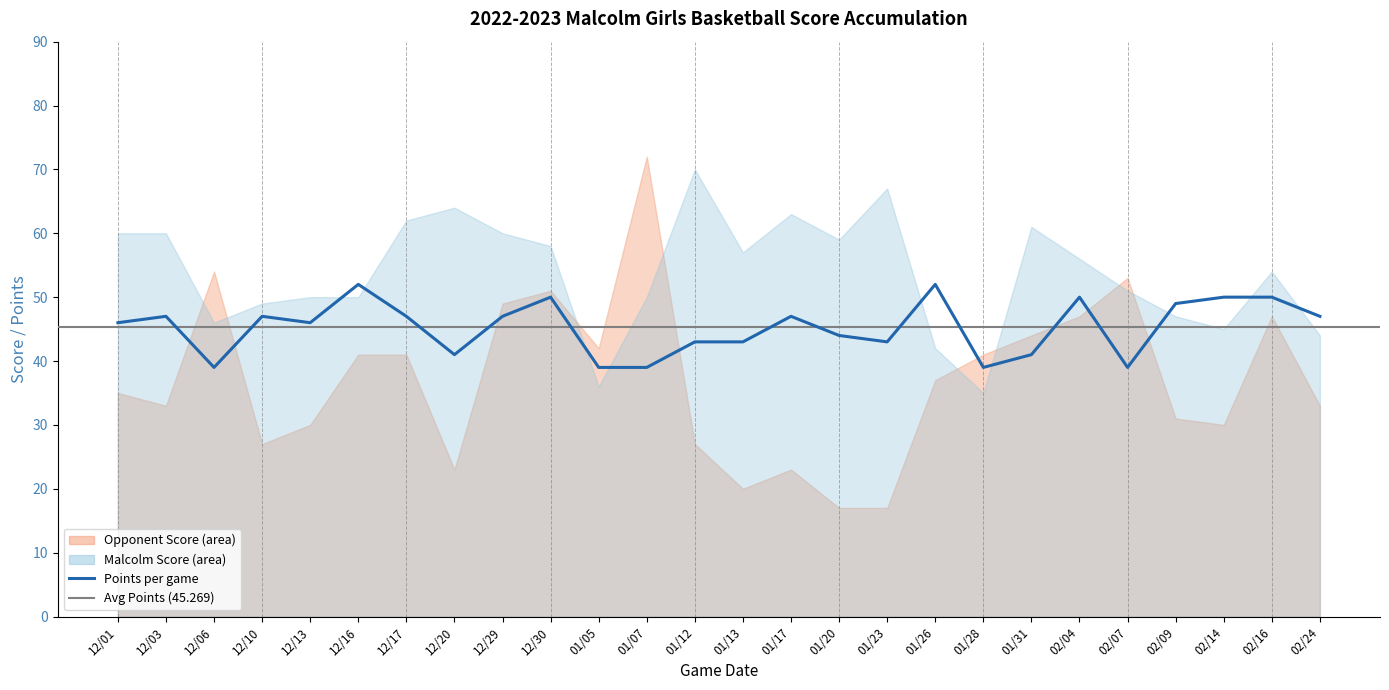

Rank the series by their average value, from highest to lowest.

Malcolm Score, Points, Opponent Score